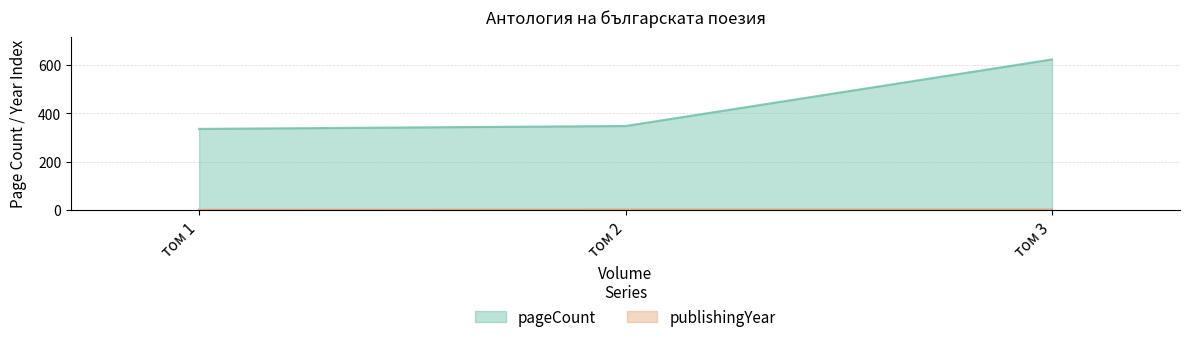

Reading left to right, what are all the values shown in this chart?

pageCount: том 1=336	том 2=348	том 3=624
publishingYear: том 1=1	том 2=2	том 3=2